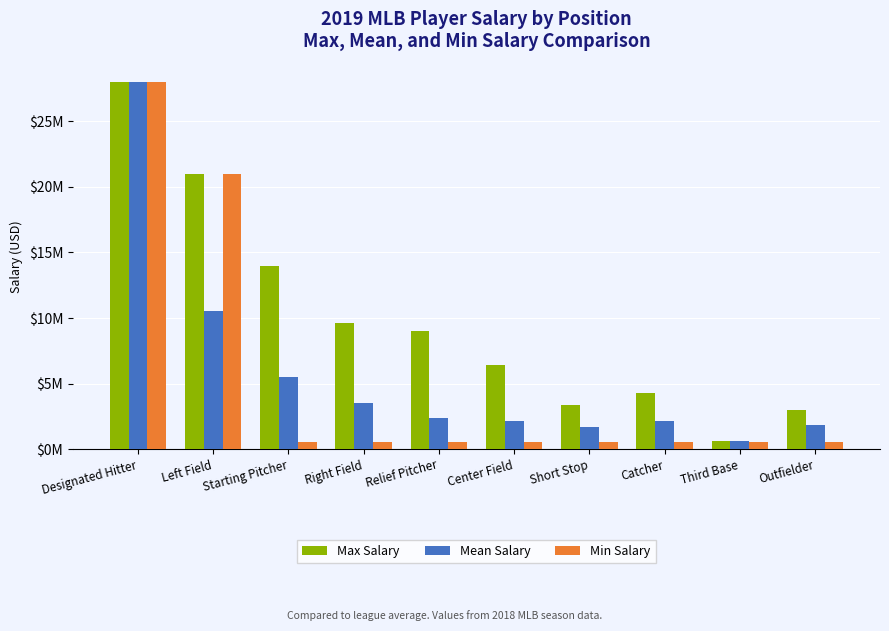

At Catcher, list the series in order from largest to smallest.

Max Salary, Mean Salary, Min Salary